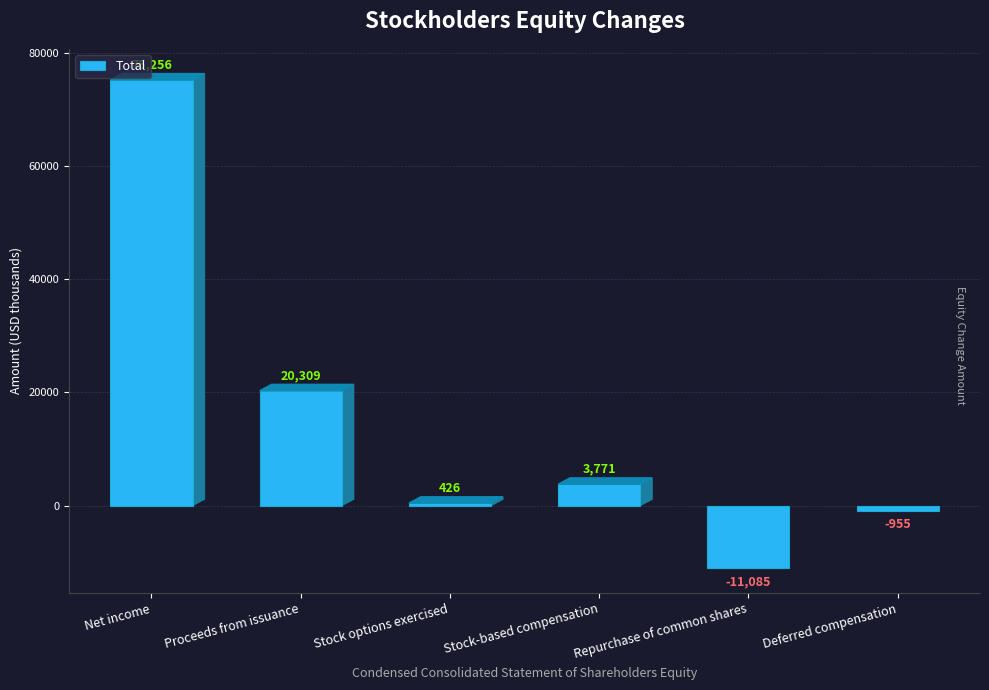

What is the difference between the maximum and minimum values?

86341